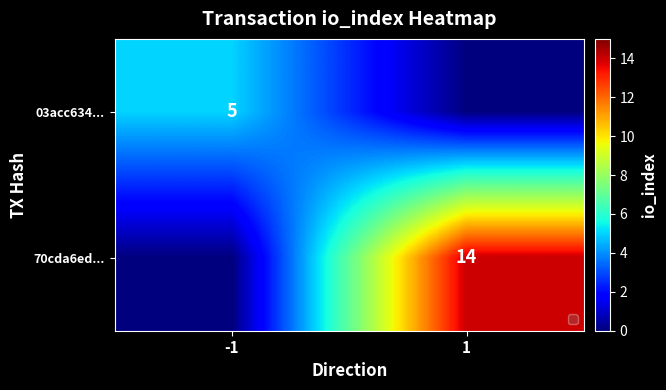

Is the value of 03acc634... at -1 greater than the value of 70cda6ed... at 1?

No